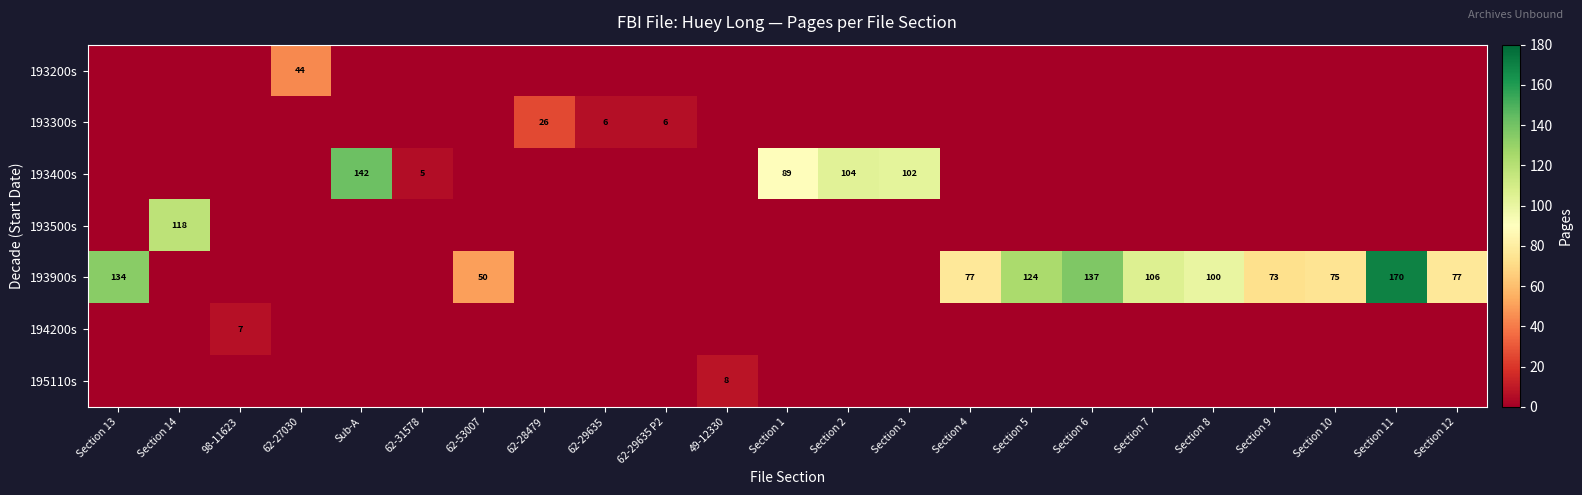

The 193300s series shows 10 at 62-28479. True or false?

False